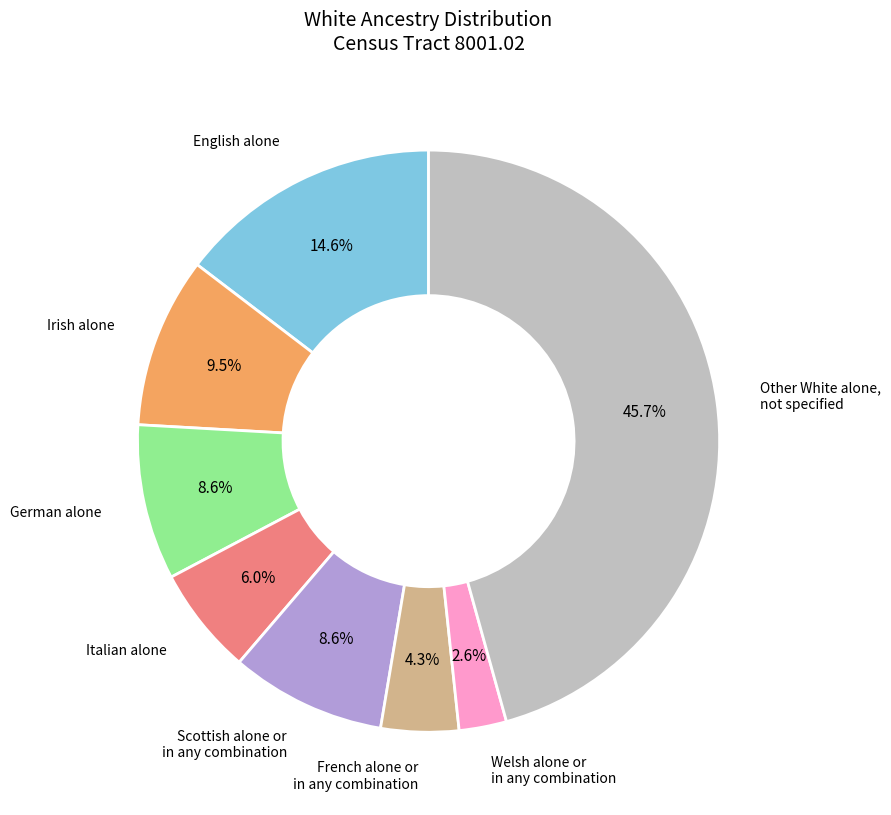

Between French alone or in any combination and Italian alone, which is larger?

Italian alone